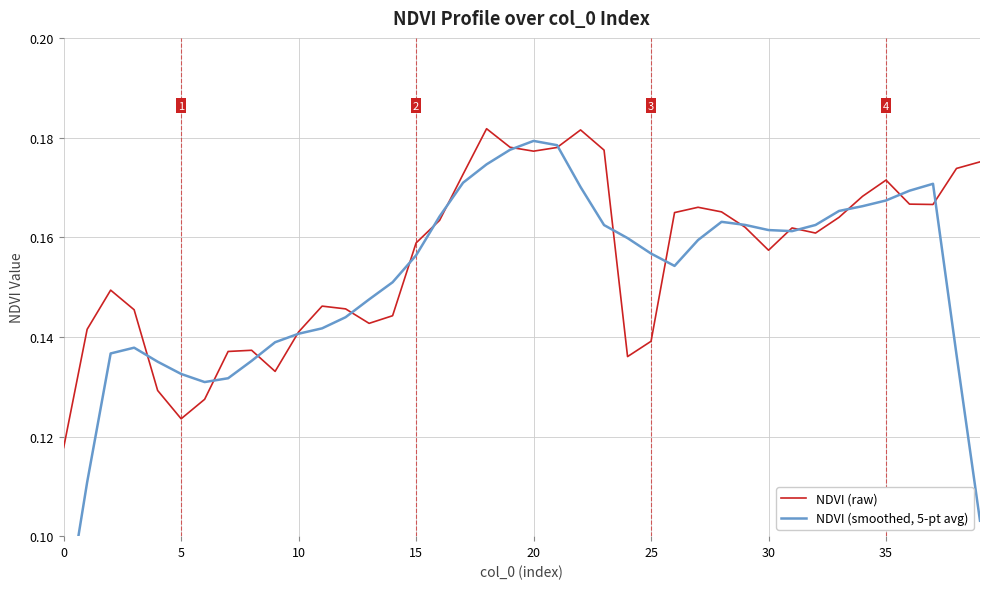

How many times do NDVI (raw) and NDVI (smoothed, 5-pt avg) cross each other?

18